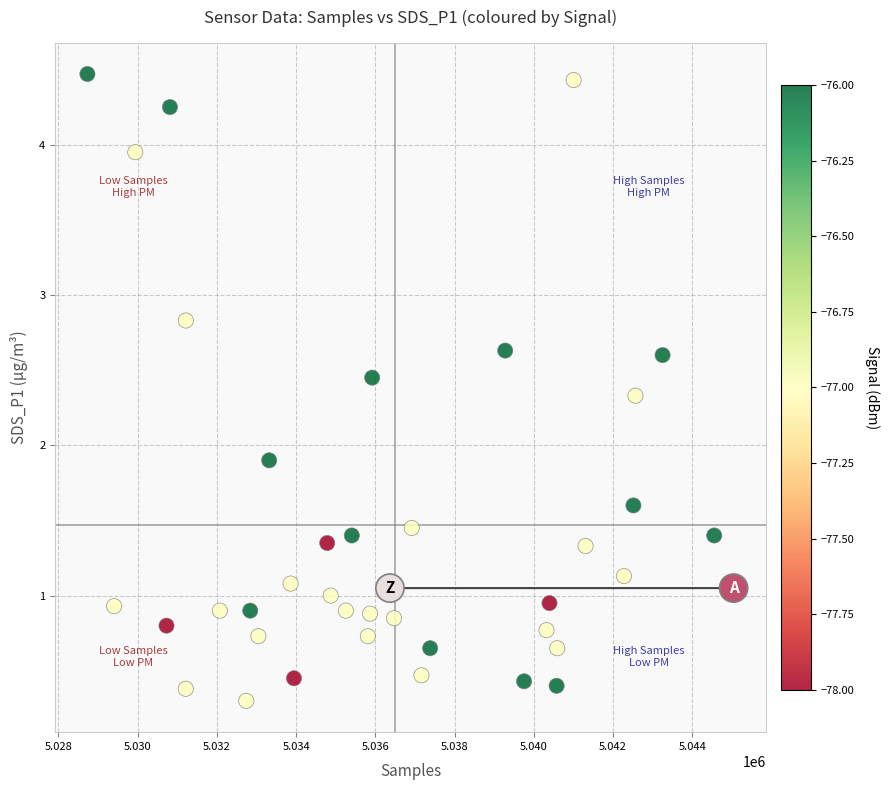

What is the range of X values (max minus min)?

16311.0